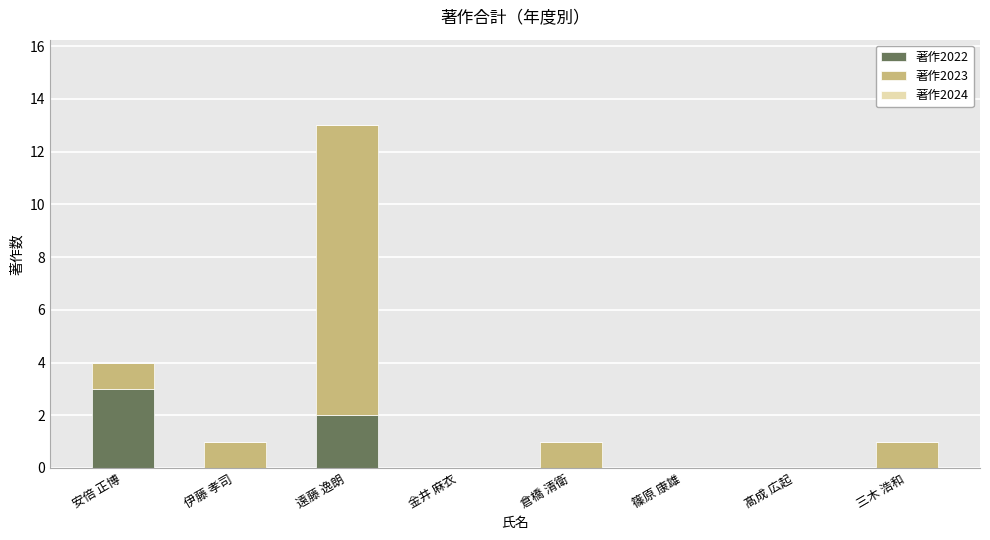

Are the bars grouped side by side (vs. stacked)?

No